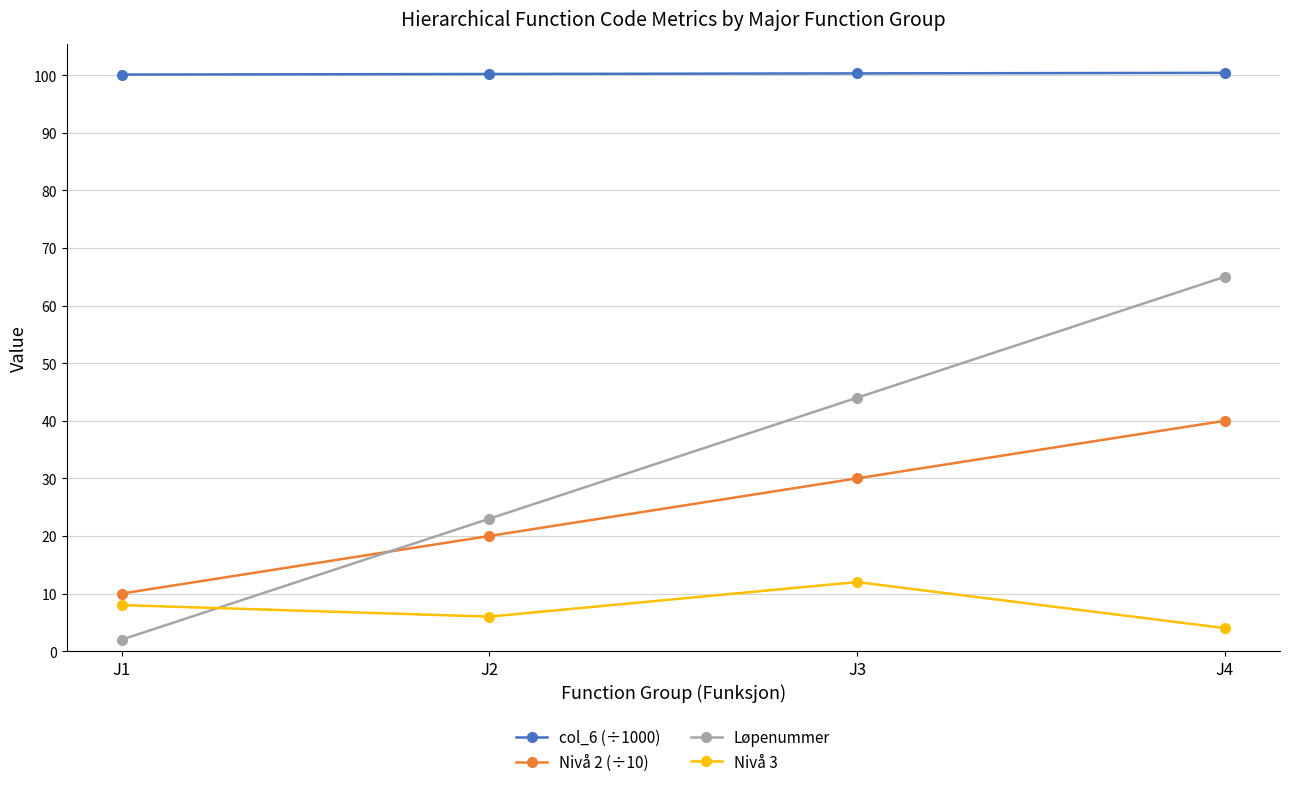

How many data points does each series have?

4